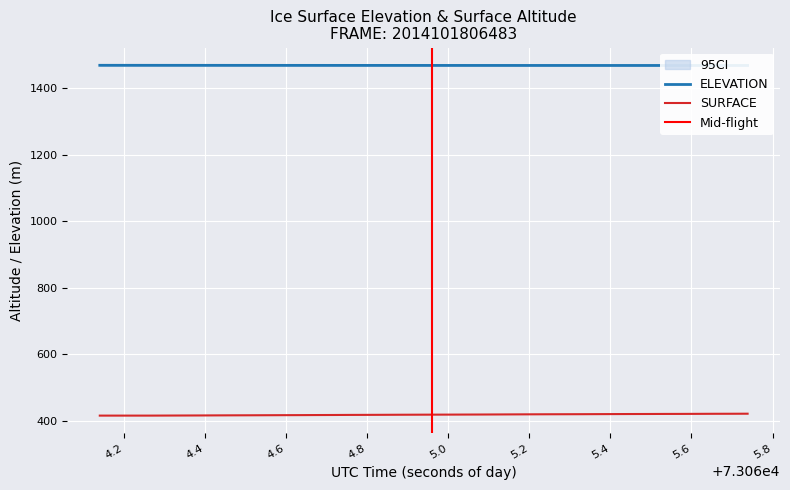

True or false: SURFACE and ELEVATION intersect in this chart.

False